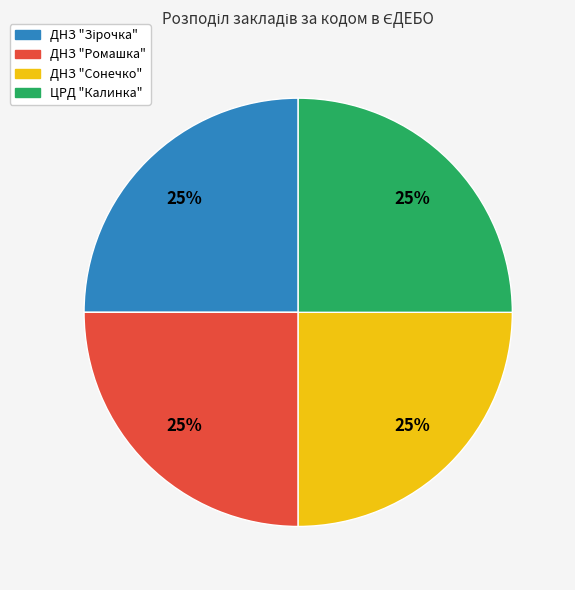

How many segments does this pie chart have?

4